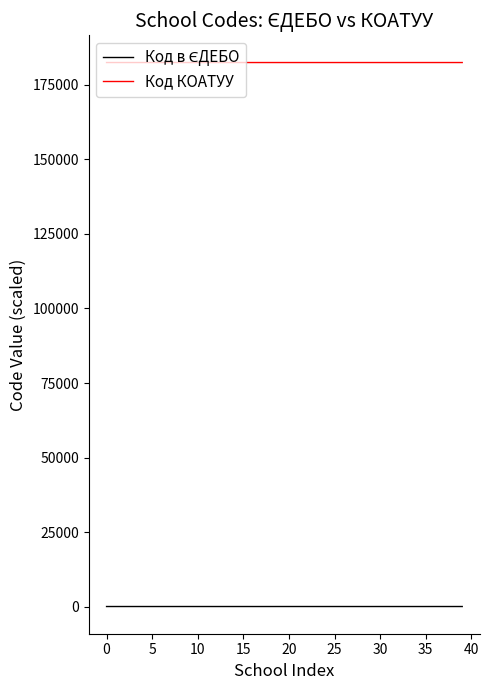

What is the maximum value shown in the chart?

182408.7